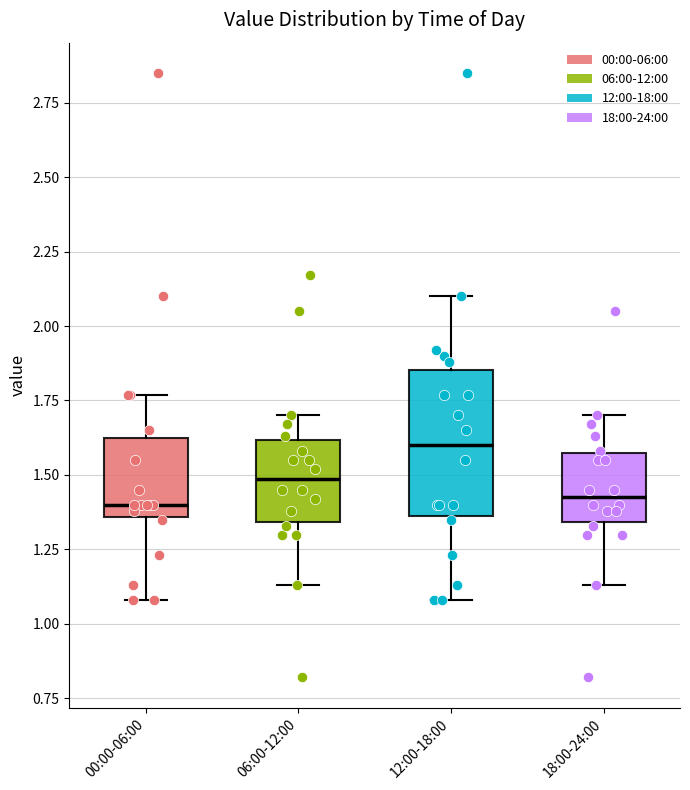

Which box is the tallest, from its lower edge to its upper edge?

12:00-18:00